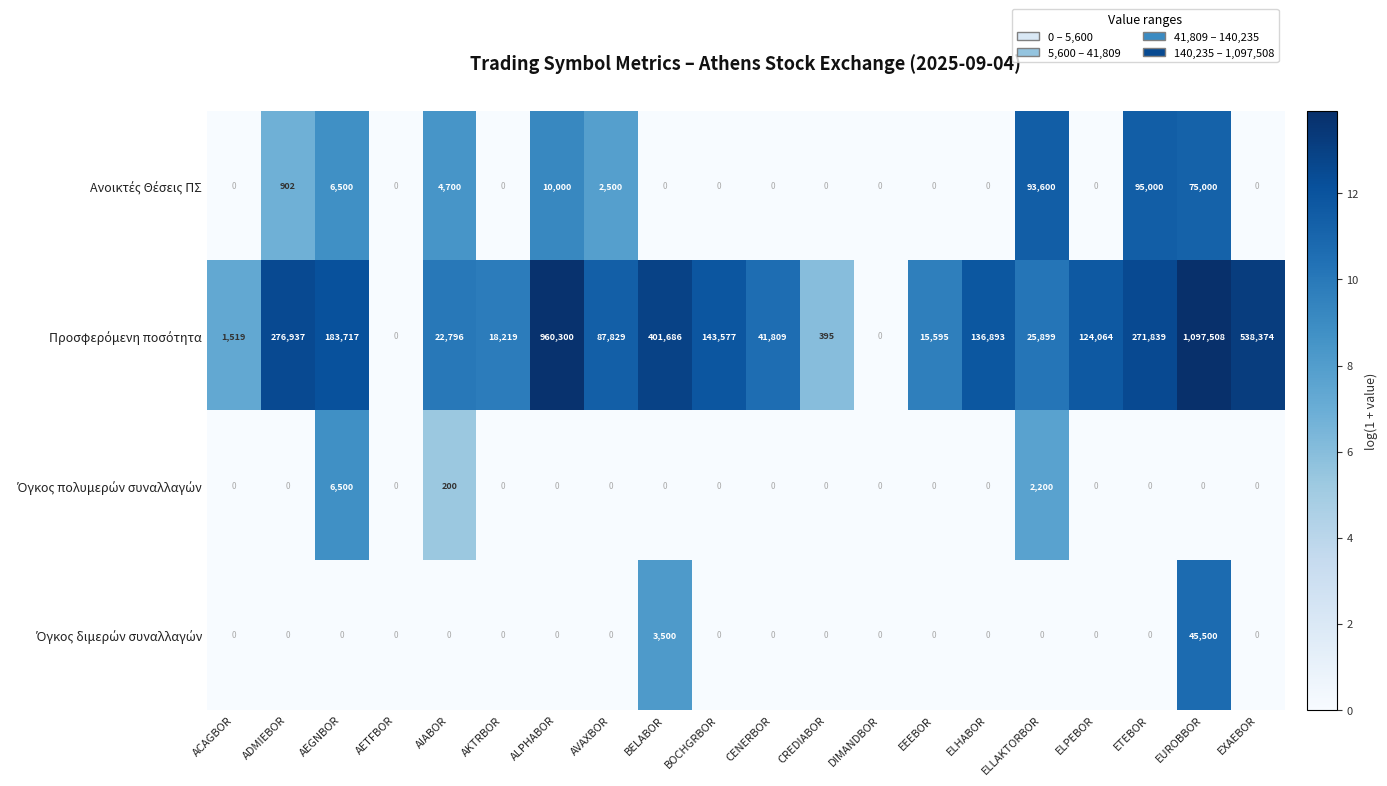

At which category is the sum across all series the highest?

EUROBBOR